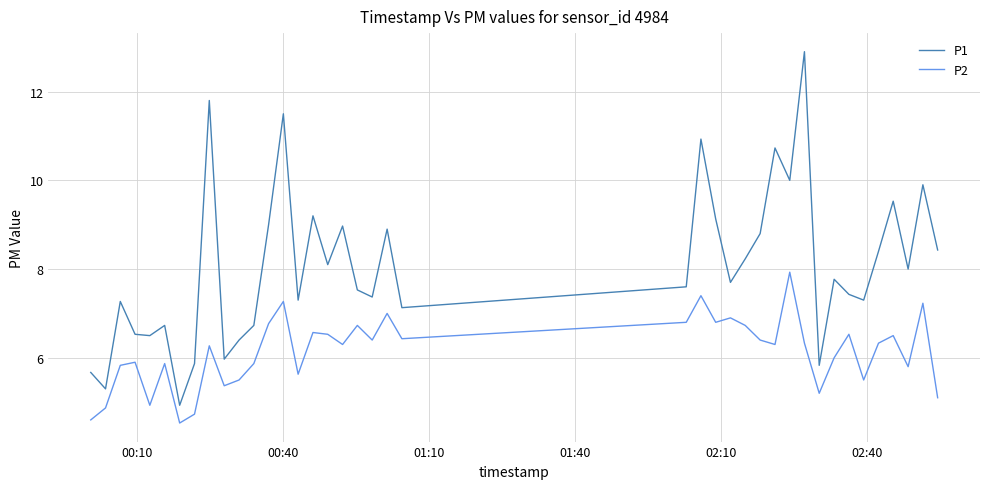

What is the difference between the maximum and minimum values in the P2 series?

3.4